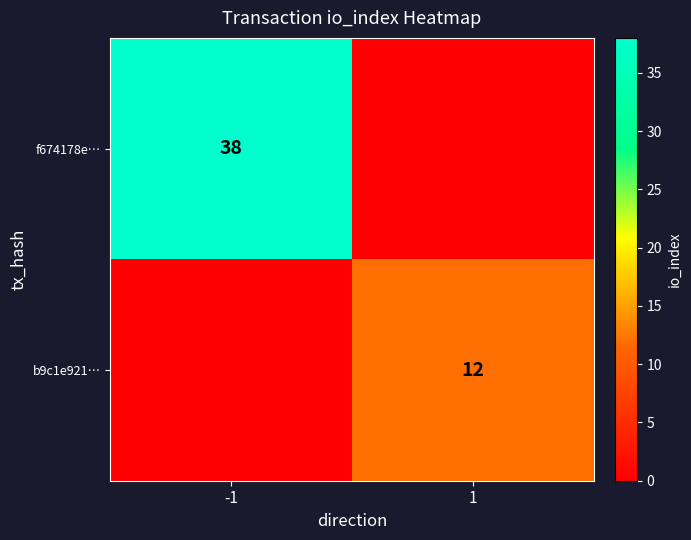

The f674178e… series shows 52 at -1. True or false?

False